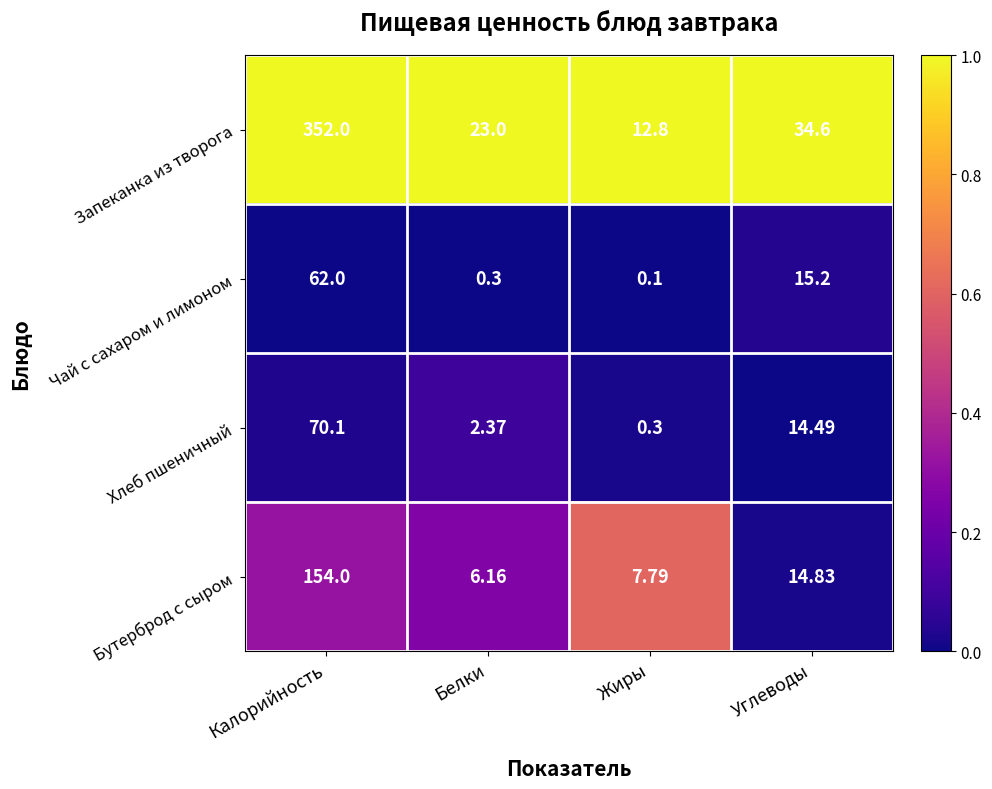

List the labels in order of Чай с сахаром и лимоном value, largest first.

Калорийность, Углеводы, Белки, Жиры